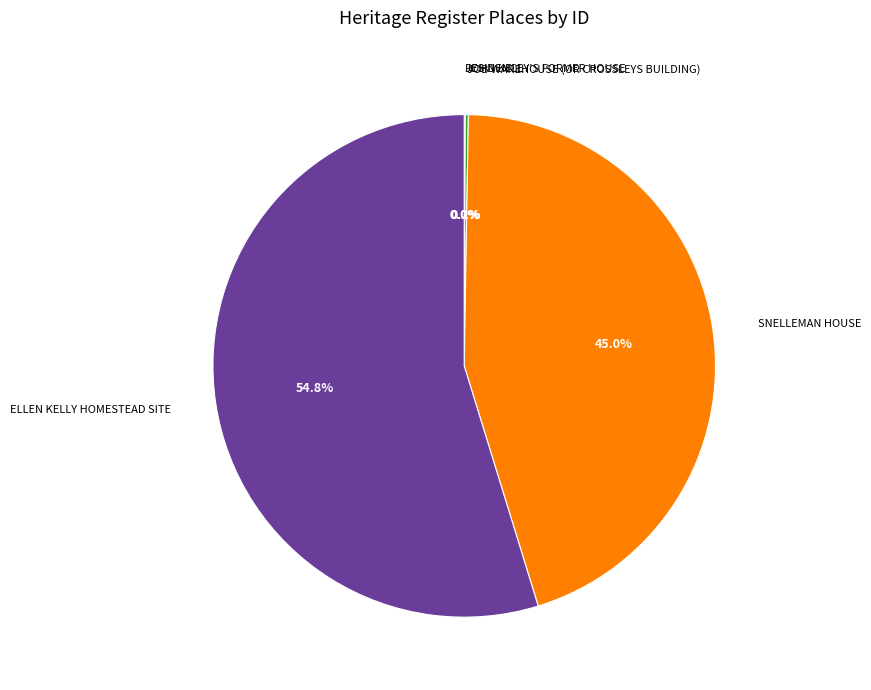

To the nearest percent, what is the average slice percentage?

20%